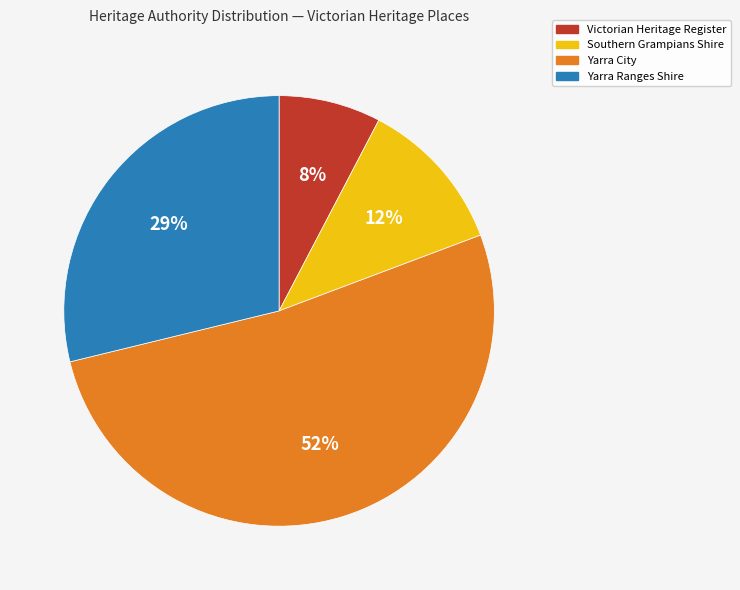

To the nearest percent, what is the average slice percentage?

25%